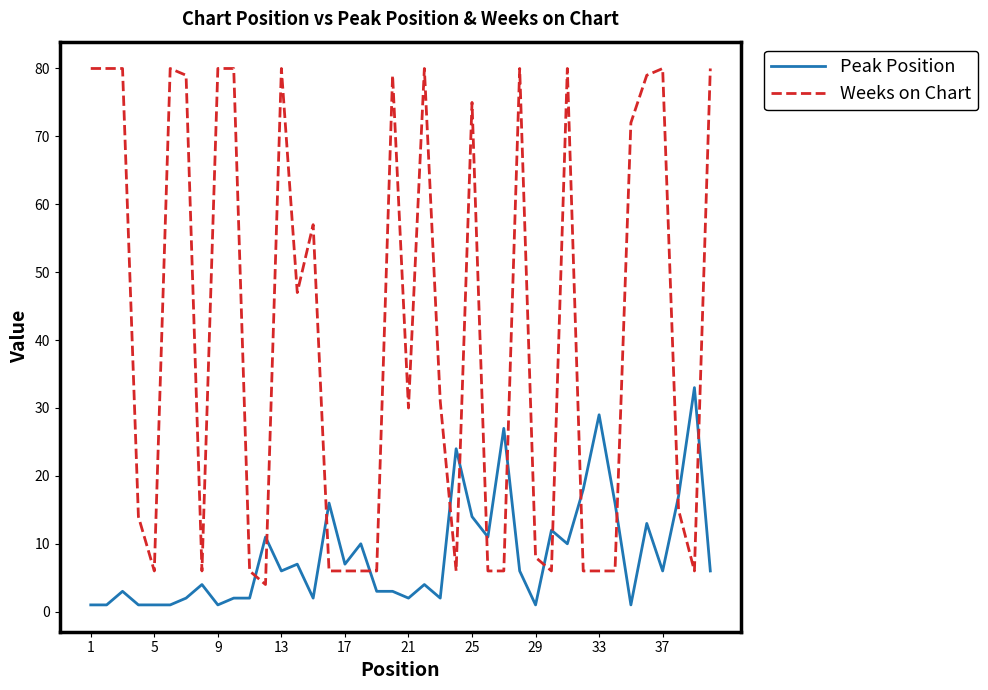

List the series in order of their peak value, lowest first.

Peak Position, Weeks on Chart